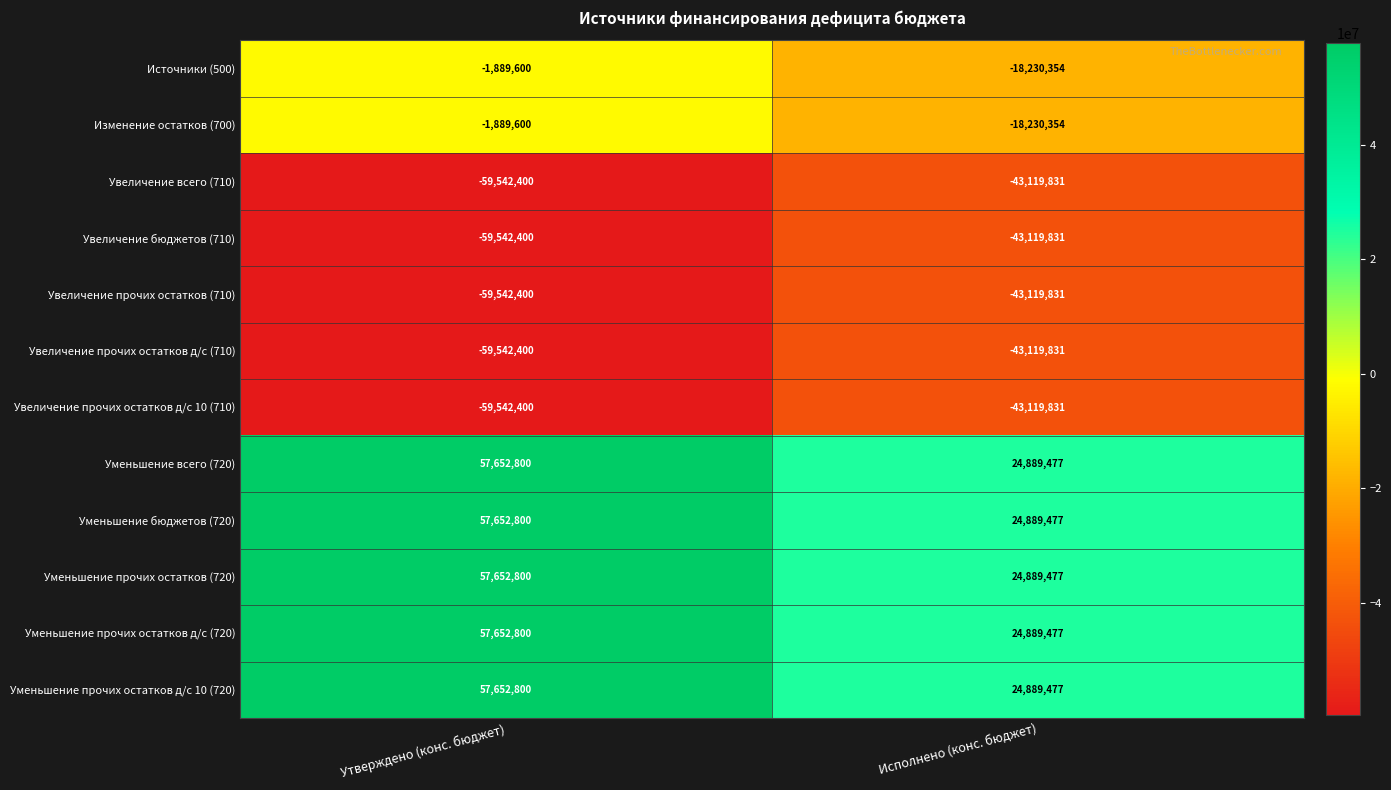

Reading left to right, extract all data points from this chart.

Источники (500): Утверждено (конс. бюджет)=-1889600	Исполнено (конс. бюджет)=-18230354
Изменение остатков (700): Утверждено (конс. бюджет)=-1889600	Исполнено (конс. бюджет)=-18230354
Увеличение всего (710): Утверждено (конс. бюджет)=-59542400	Исполнено (конс. бюджет)=-43119831
Увеличение бюджетов (710): Утверждено (конс. бюджет)=-59542400	Исполнено (конс. бюджет)=-43119831
Увеличение прочих остатков (710): Утверждено (конс. бюджет)=-59542400	Исполнено (конс. бюджет)=-43119831
Увеличение прочих остатков д/с (710): Утверждено (конс. бюджет)=-59542400	Исполнено (конс. бюджет)=-43119831
Увеличение прочих остатков д/с 10 (710): Утверждено (конс. бюджет)=-59542400	Исполнено (конс. бюджет)=-43119831
Уменьшение всего (720): Утверждено (конс. бюджет)=57652800	Исполнено (конс. бюджет)=24889477
Уменьшение бюджетов (720): Утверждено (конс. бюджет)=57652800	Исполнено (конс. бюджет)=24889477
Уменьшение прочих остатков (720): Утверждено (конс. бюджет)=57652800	Исполнено (конс. бюджет)=24889477
Уменьшение прочих остатков д/с (720): Утверждено (конс. бюджет)=57652800	Исполнено (конс. бюджет)=24889477
Уменьшение прочих остатков д/с 10 (720): Утверждено (конс. бюджет)=57652800	Исполнено (конс. бюджет)=24889477